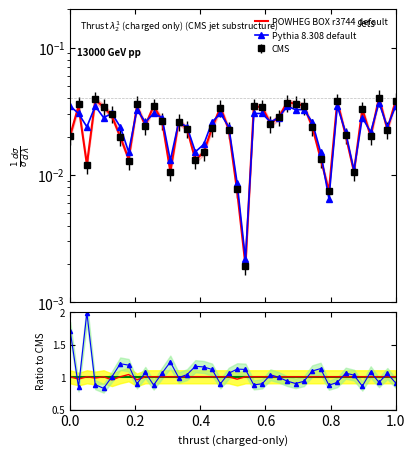

True or false: Pythia 8.308 default has a value of 0.0 at 0.0.

True